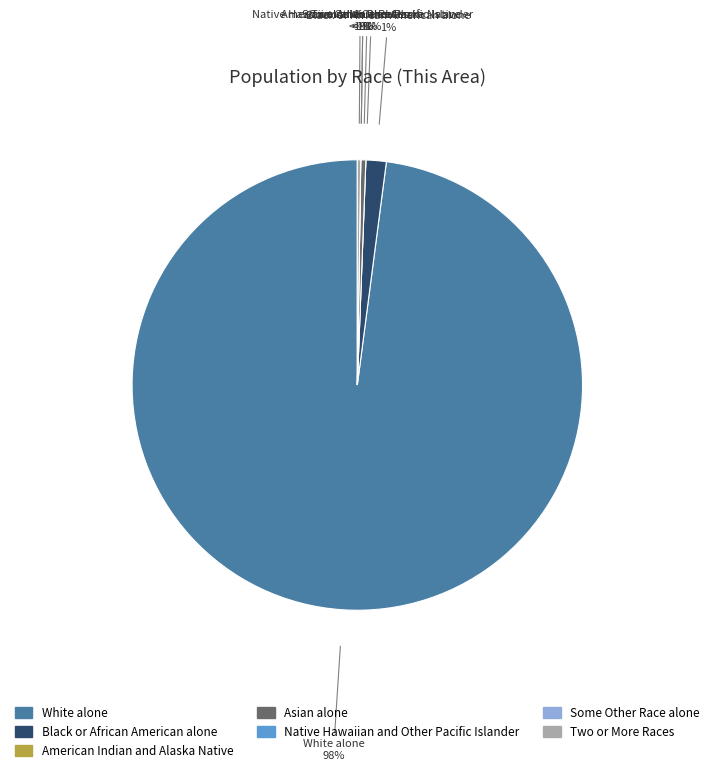

Is there a majority slice in this chart?

Yes